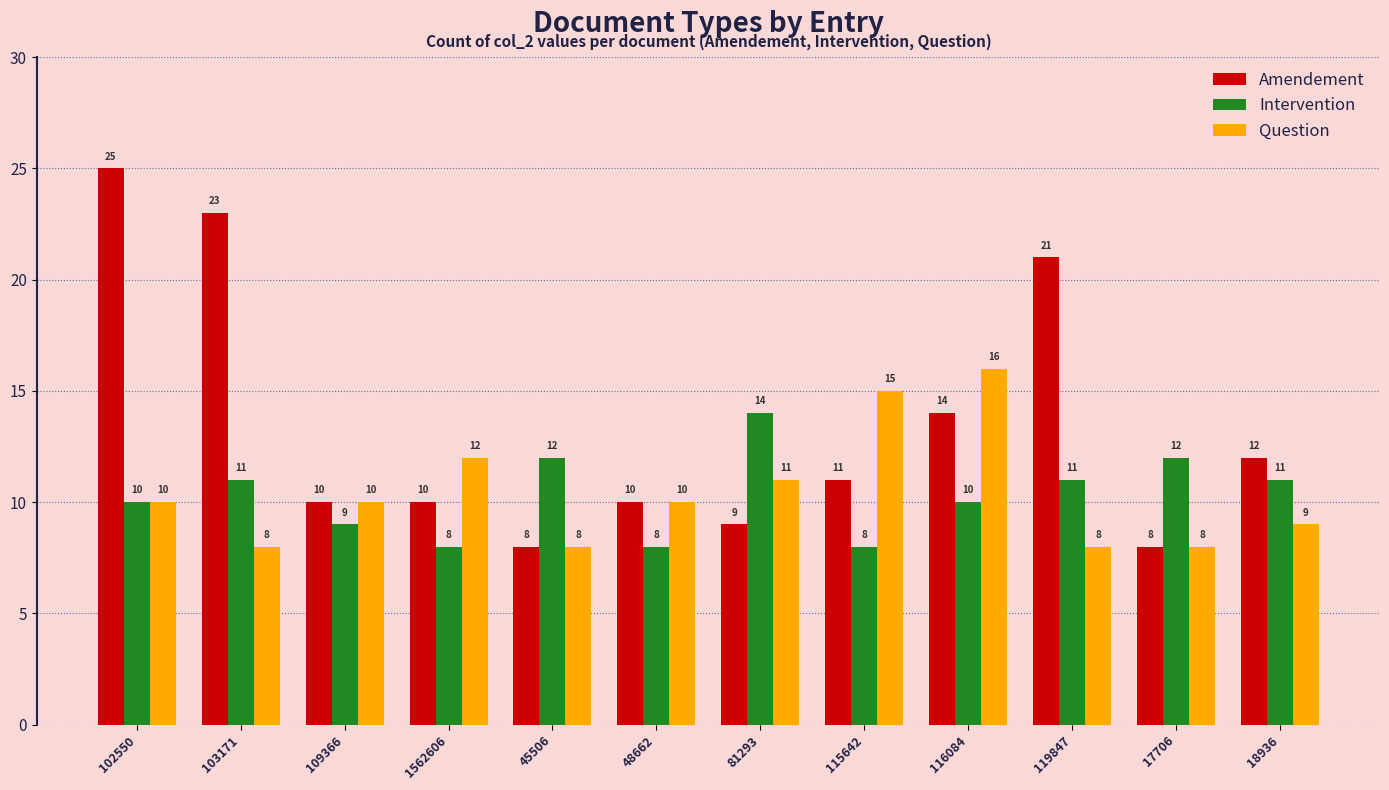

At which category is the sum across all series the highest?

102550